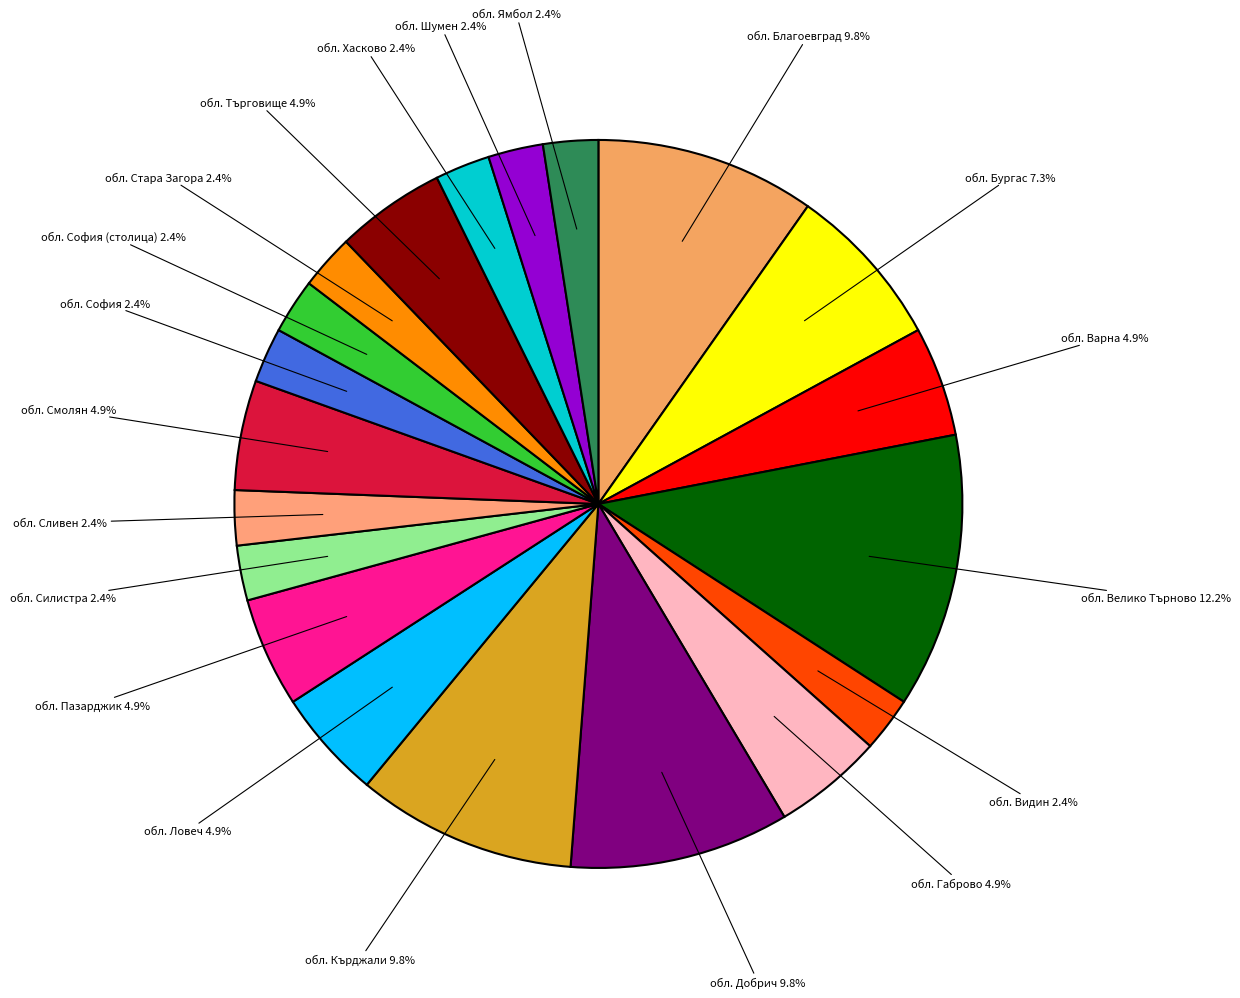

The обл. София slice represents 2% of the pie. True or false?

True